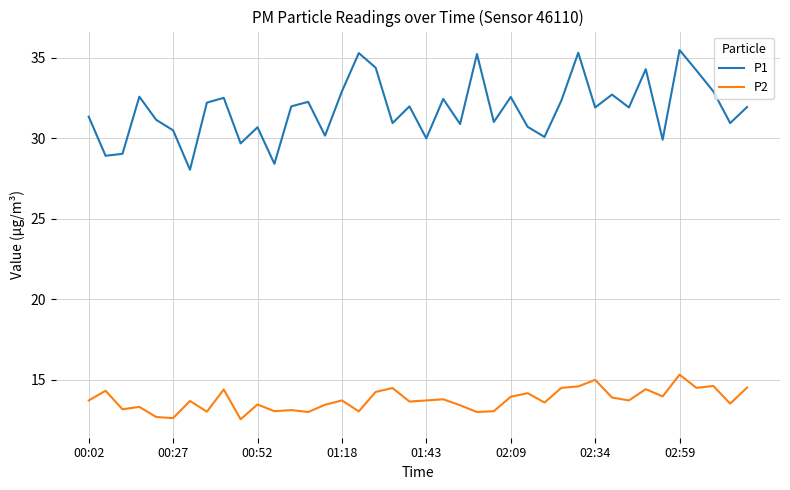

What is the highest value of the P1 series?

35.5